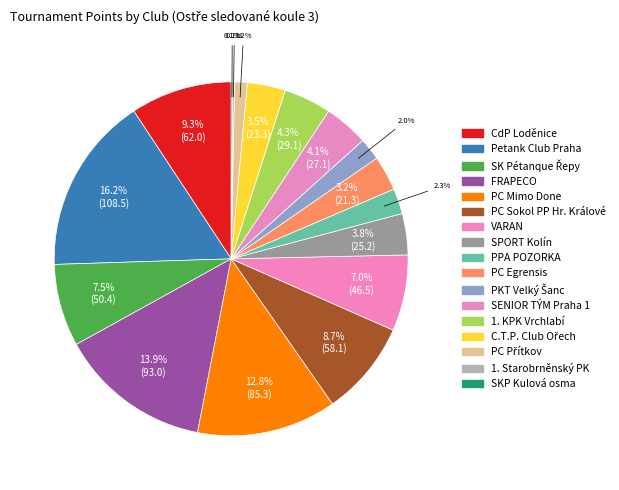

What is the total percentage of 1. Starobrněnský PK and PC Egrensis?

3.3%